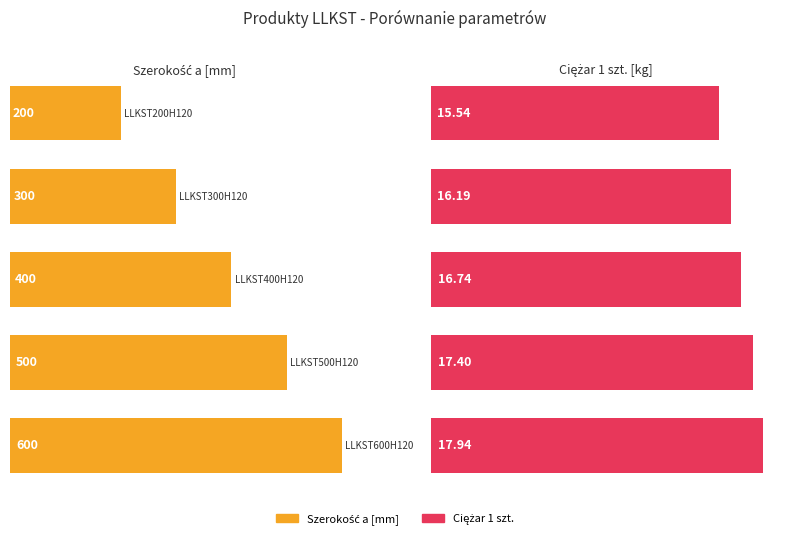

What is the spread (max minus min) of values at LLKST200H120?

184.5